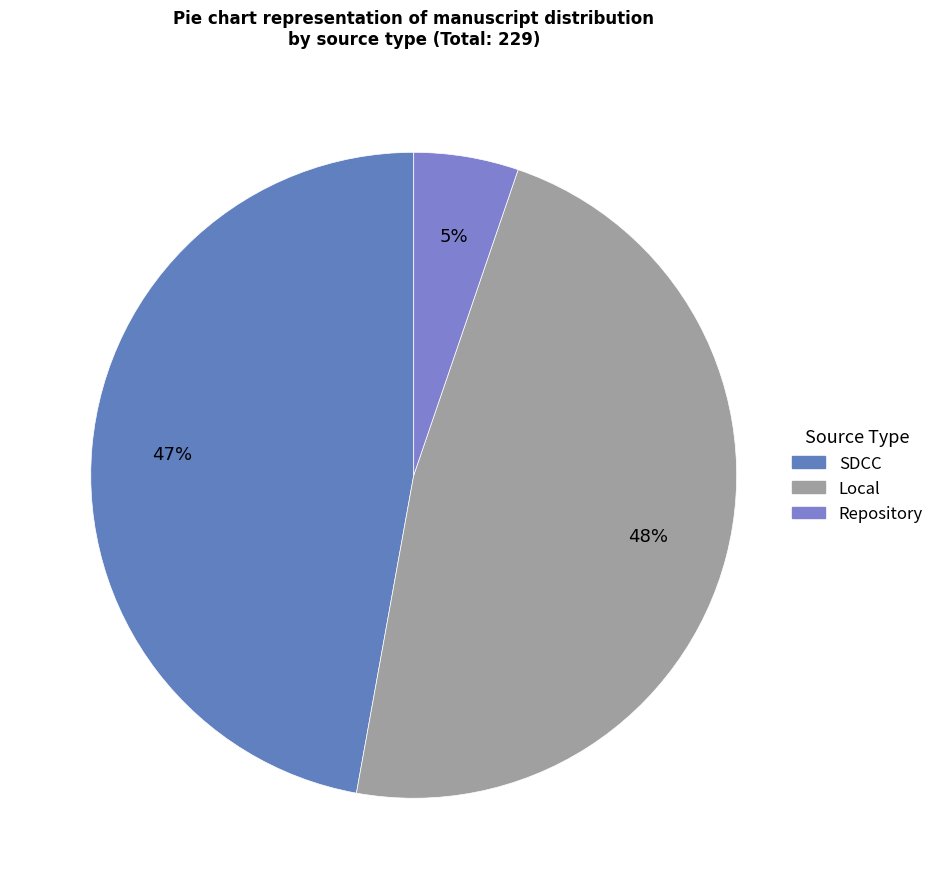

What is the total percentage of Local and Repository?

52.8%